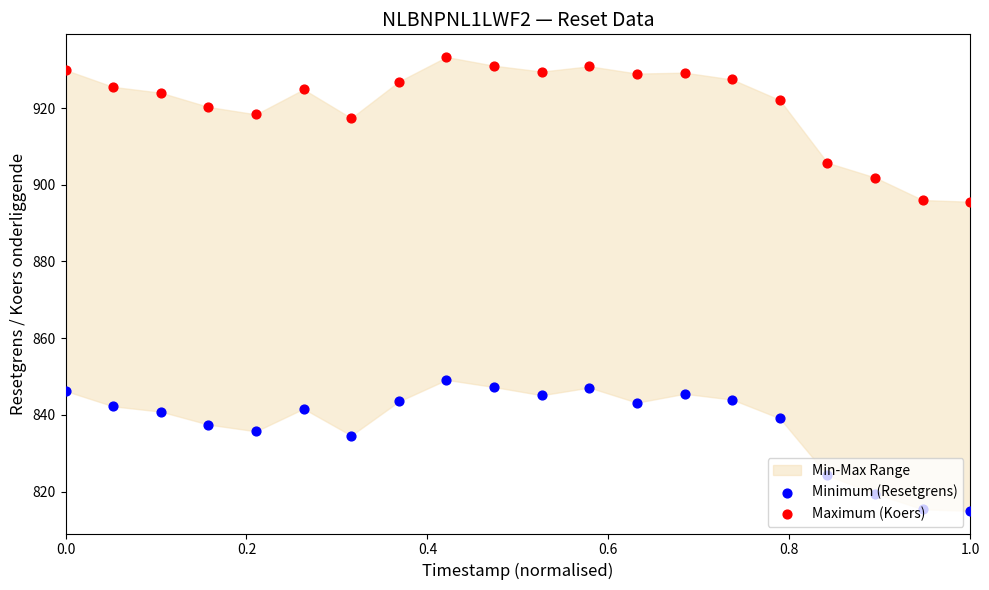

Which series contains the highest Y value?

Maximum (Koers)